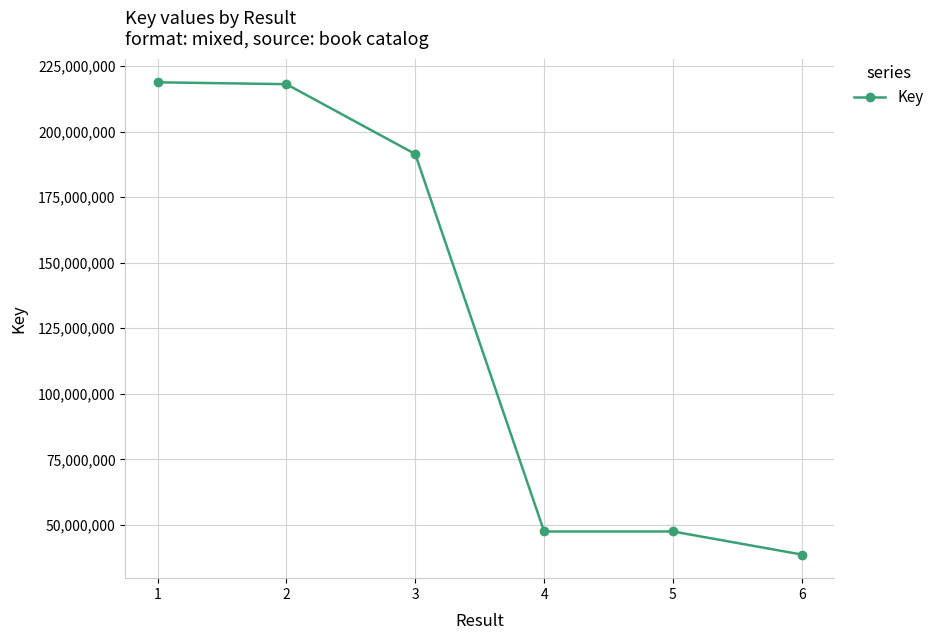

What is the value of the 6th point from the left?

38707188